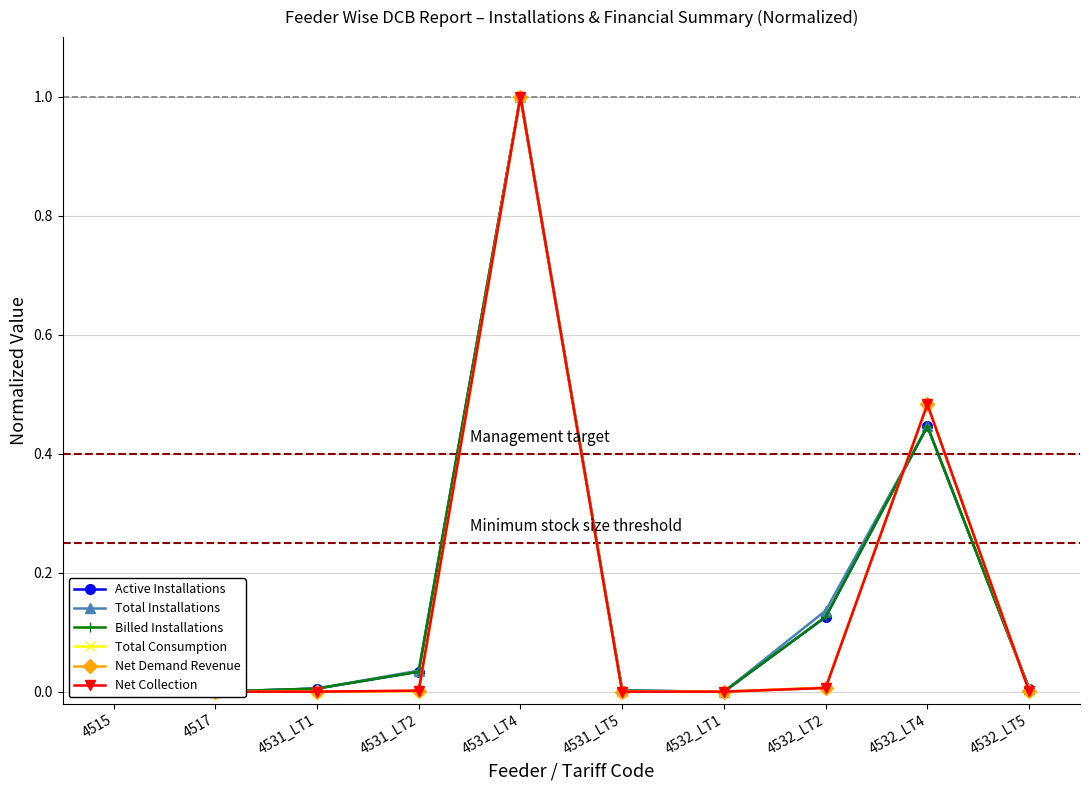

What is the label of the 4th point from the right?

4532_LT1